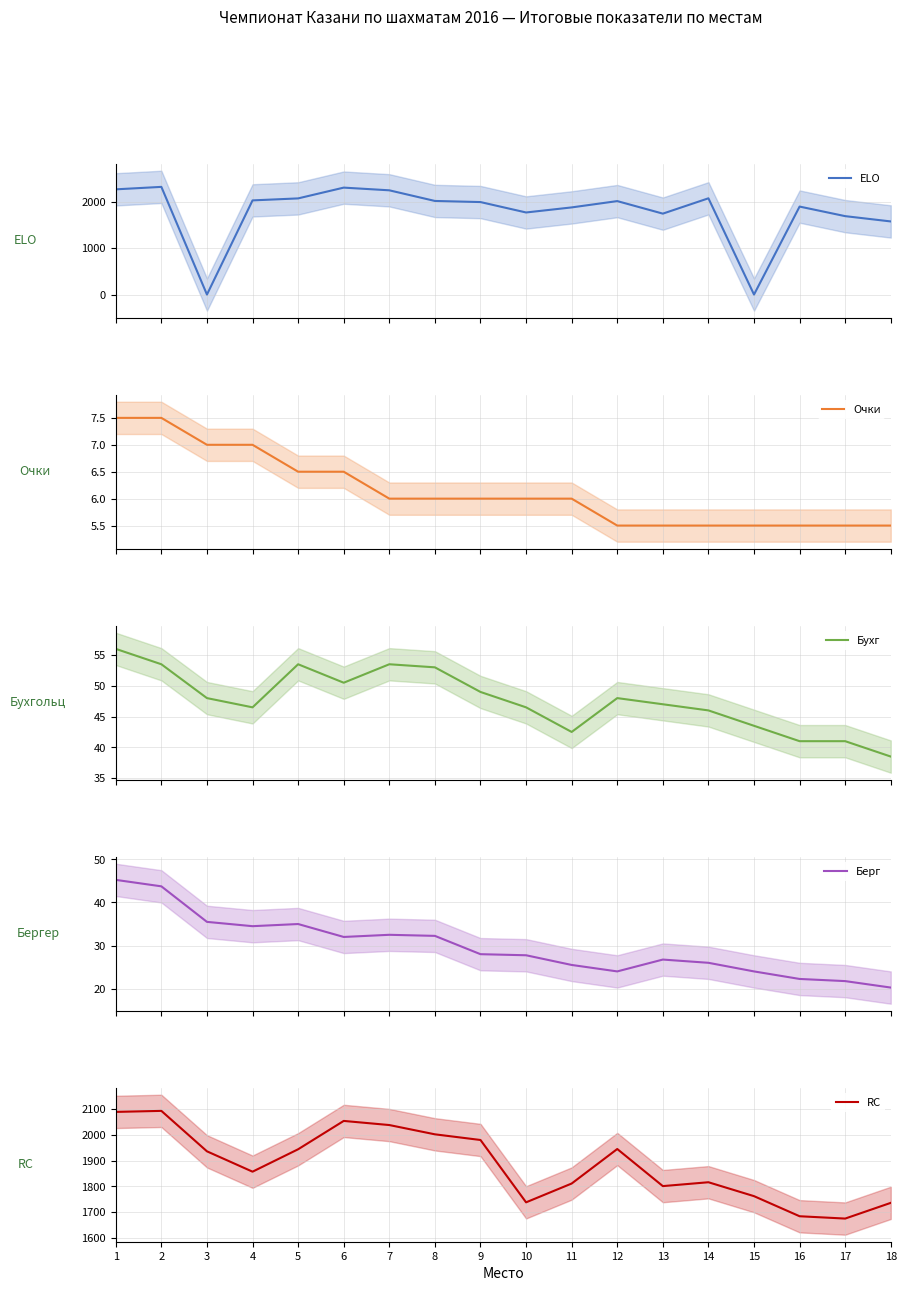

Where is the first local minimum for RC?

4